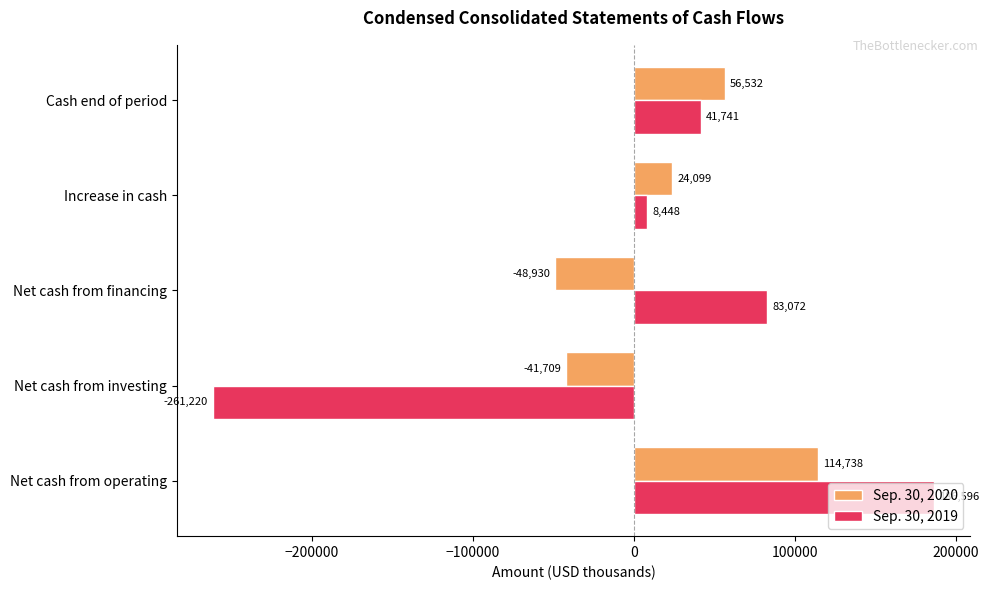

The Sep. 30, 2019 series shows -407401 at Net cash from investing. True or false?

False